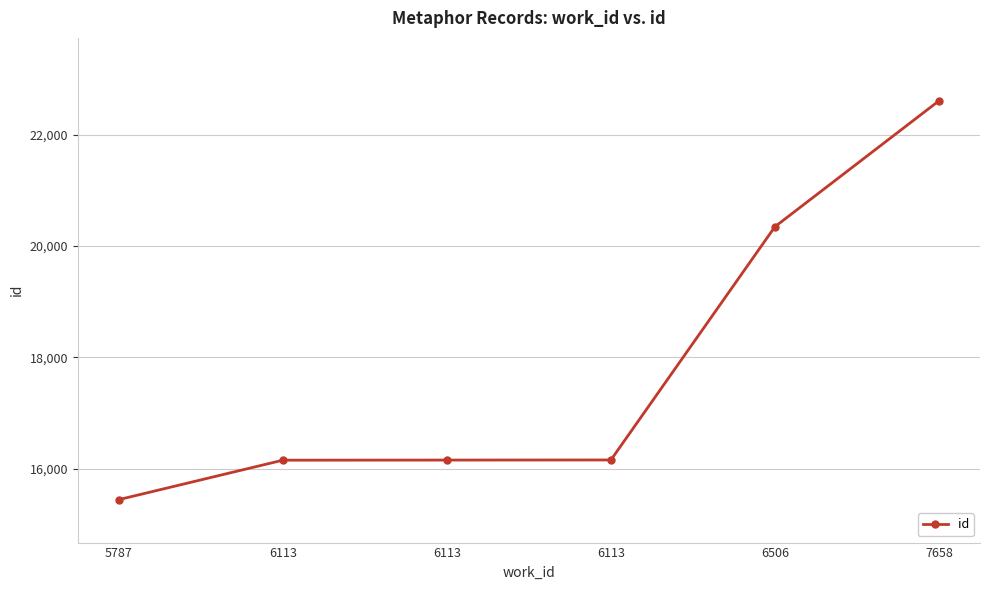

How many data points does each series have?

6